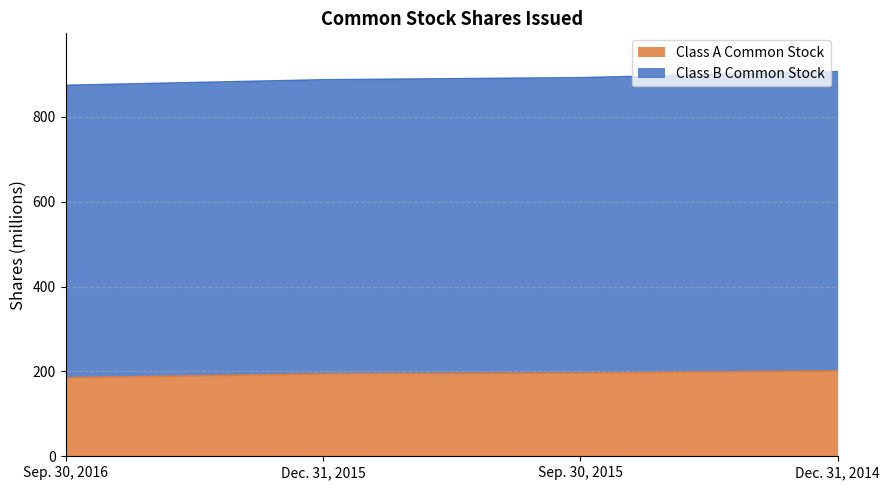

What is the total value across all series at Sep. 30, 2016?

874